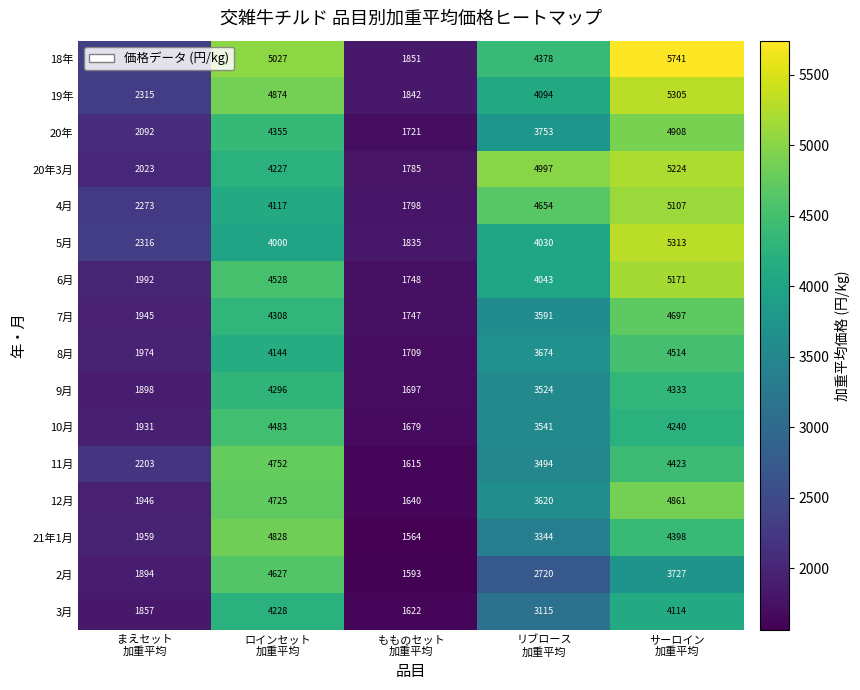

Rank the series by their maximum value, from lowest to highest.

3月, 9月, 10月, 8月, 2月, 7月, 11月, 21年1月, 12月, 20年, 4月, 6月, 20年3月, 19年, 5月, 18年